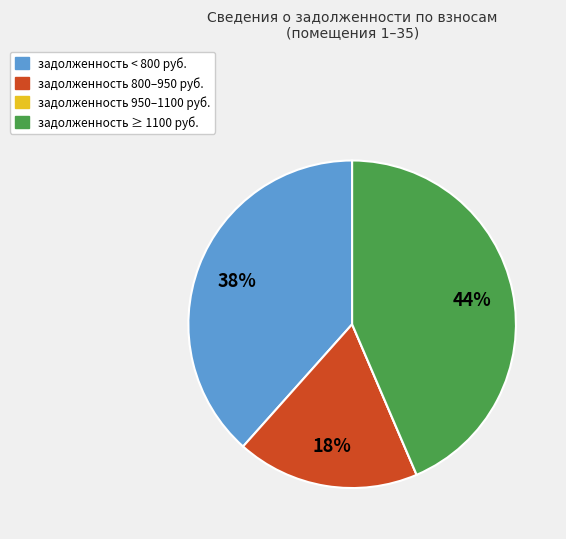

Is there a majority slice in this chart?

No